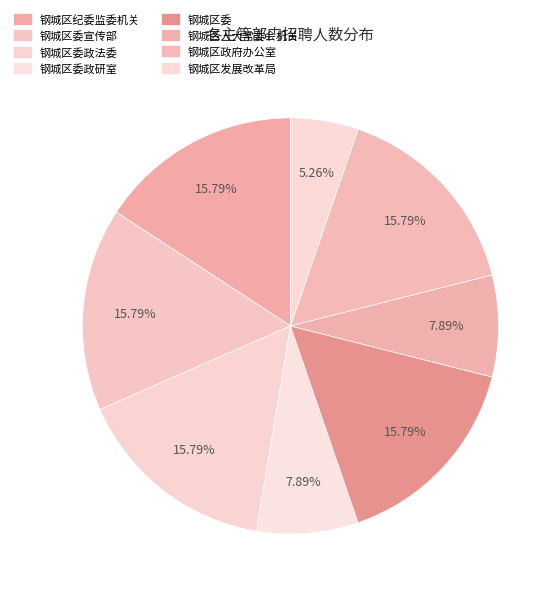

How many slices are in this pie chart?

8